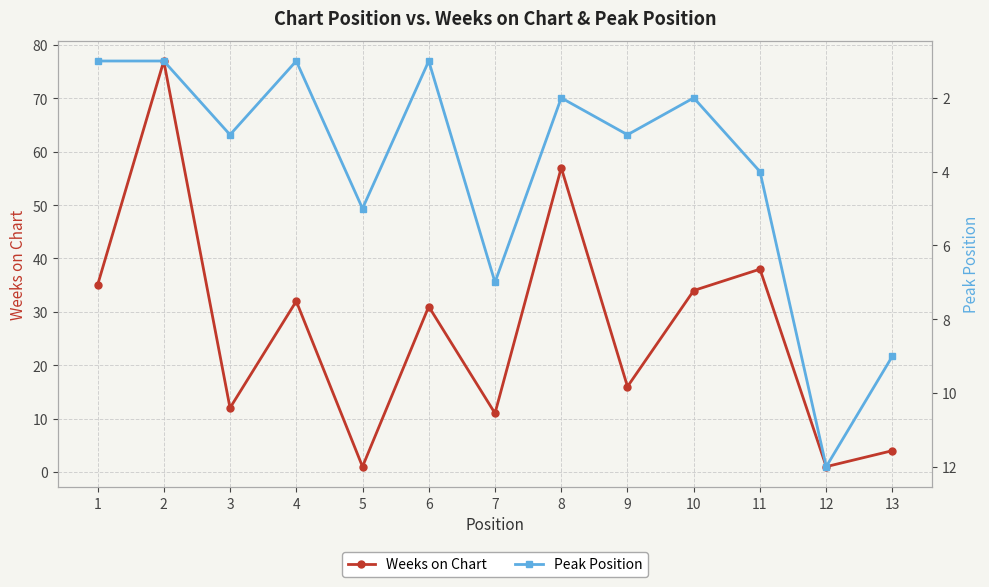

Count the number of data series in this chart.

2